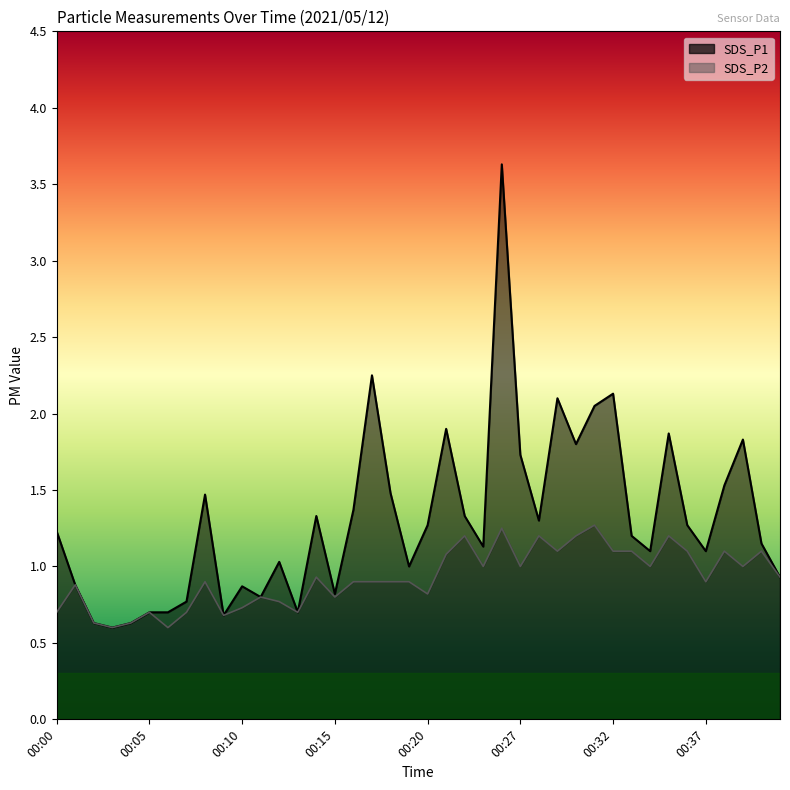

Is the value of SDS_P1 at 00:11 greater than the value of SDS_P2 at 00:39?

No